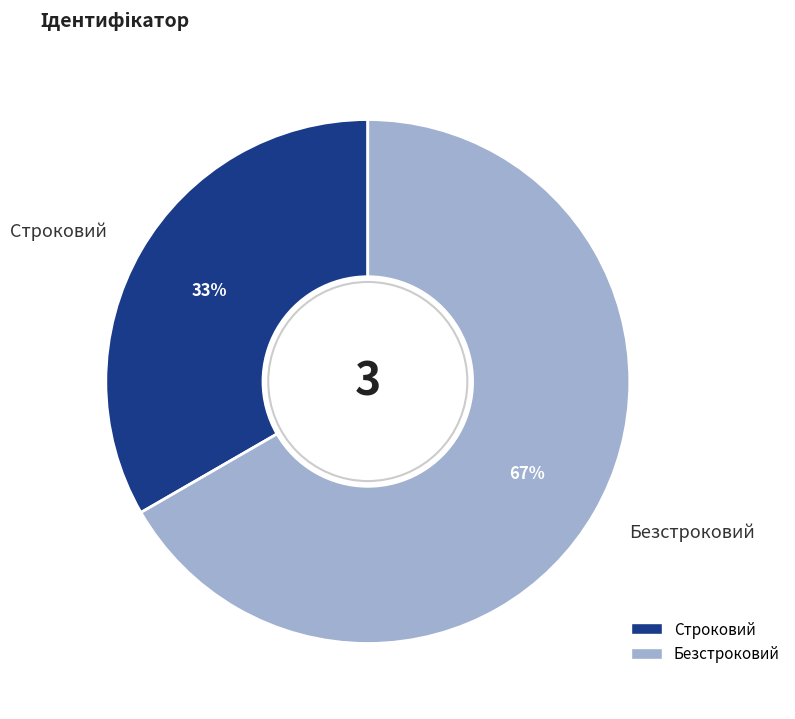

Is Строковий the majority of the pie?

No